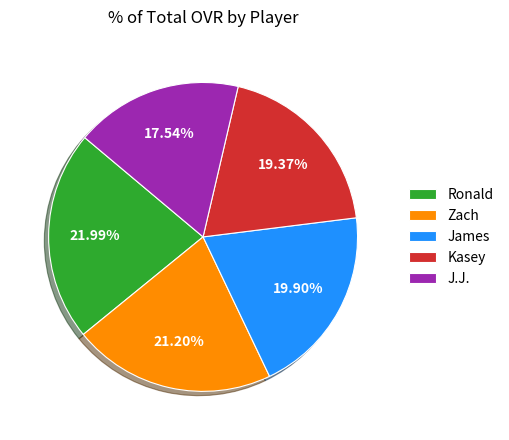

What portion of the pie excludes Zach?

78.8%